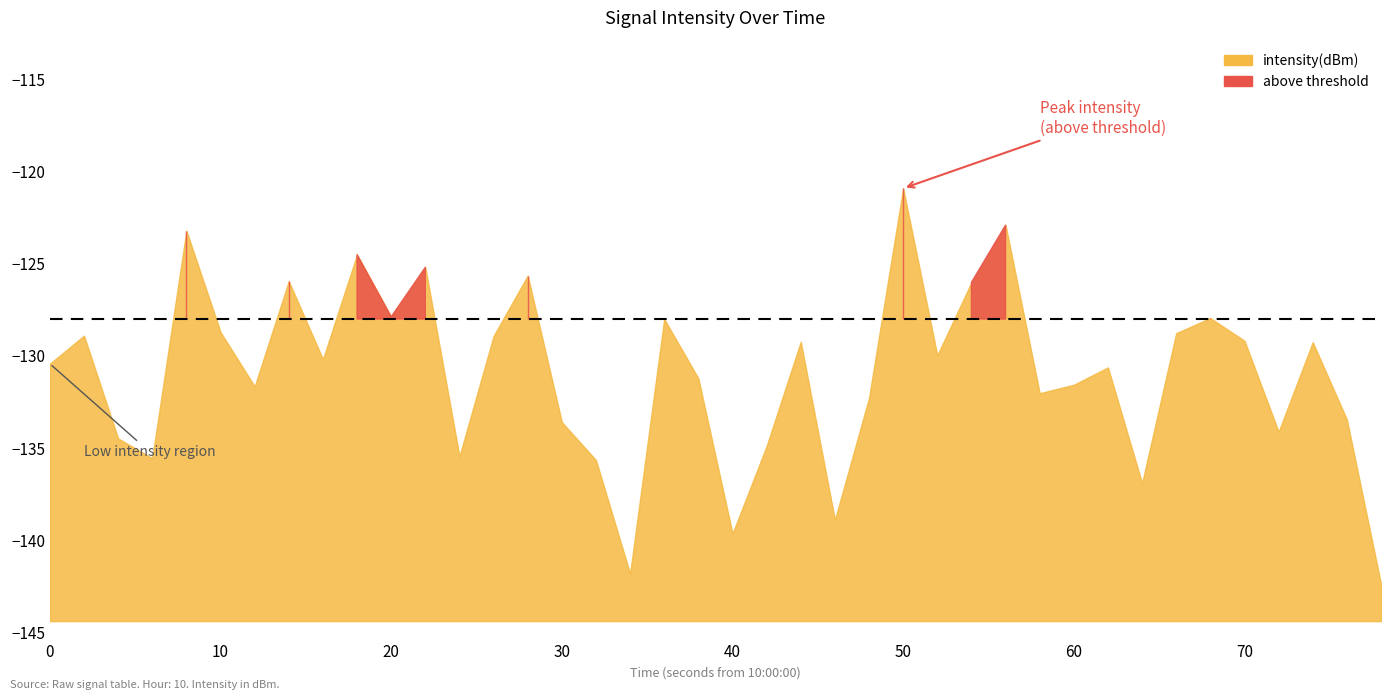

List the labels in order of value, largest first.

25, 28, 4, 9, 11, 14, 7, 27, 10, 34, 18, 5, 33, 1, 13, 35, 22, 37, 26, 8, 0, 31, 19, 30, 6, 29, 24, 38, 15, 36, 2, 21, 12, 3, 16, 32, 23, 20, 17, 39